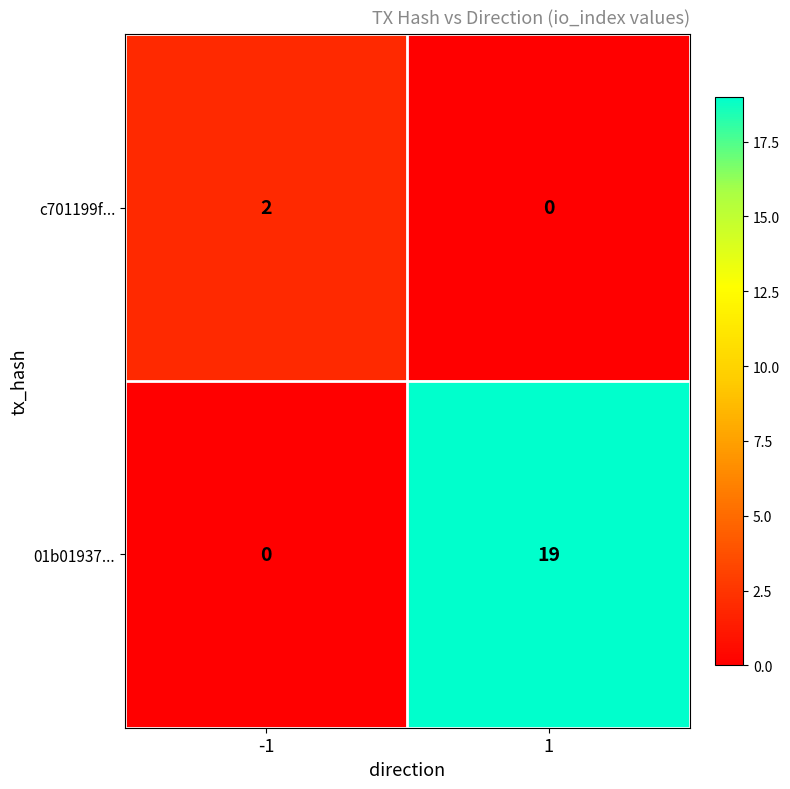

What is the maximum value shown in the chart?

19